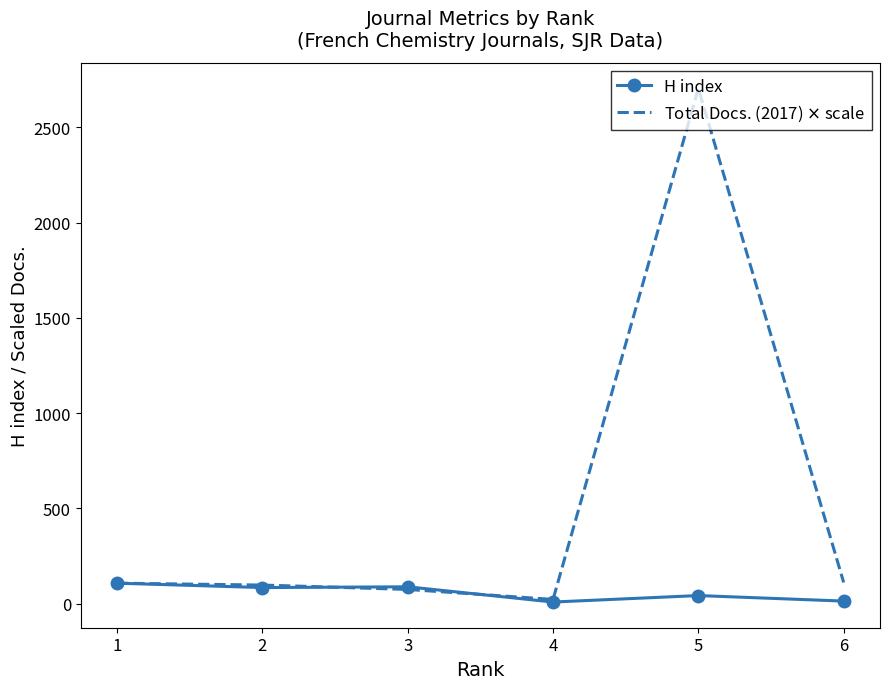

After their last crossing, which series has the higher values: Total Docs. (2017) $\times$ scale or H index?

Total Docs. (2017) $\times$ scale